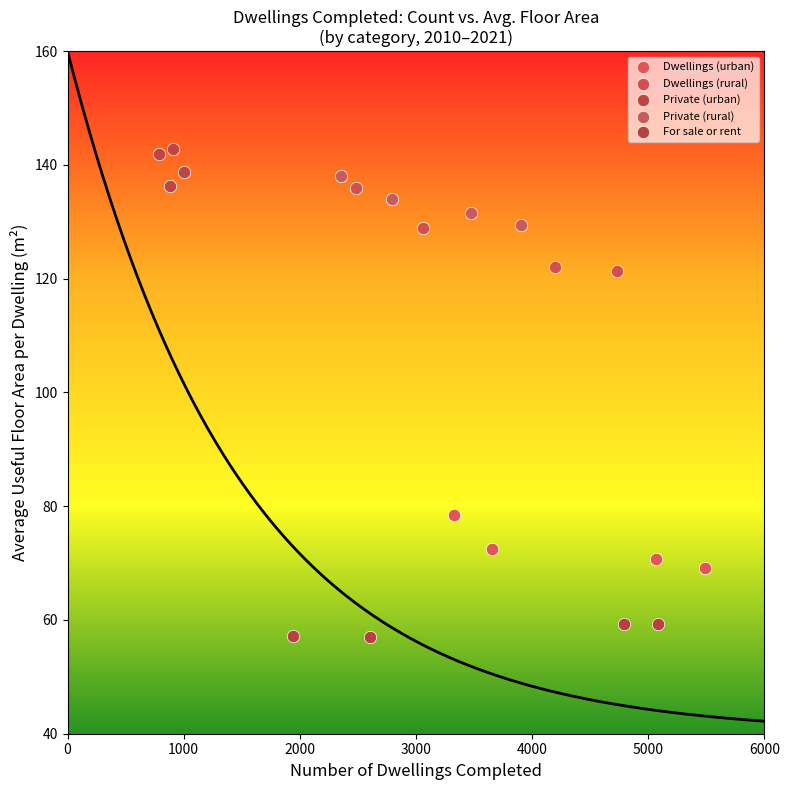

Which series contains the lowest Y value?

For sale or rent